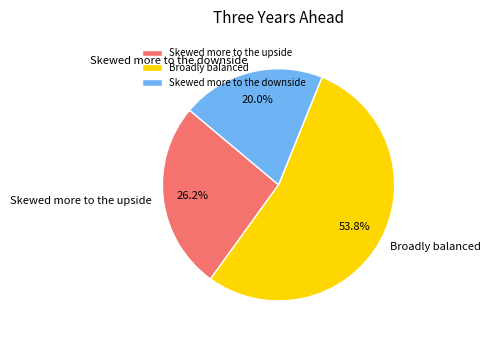

Is Broadly balanced the majority of the pie?

Yes